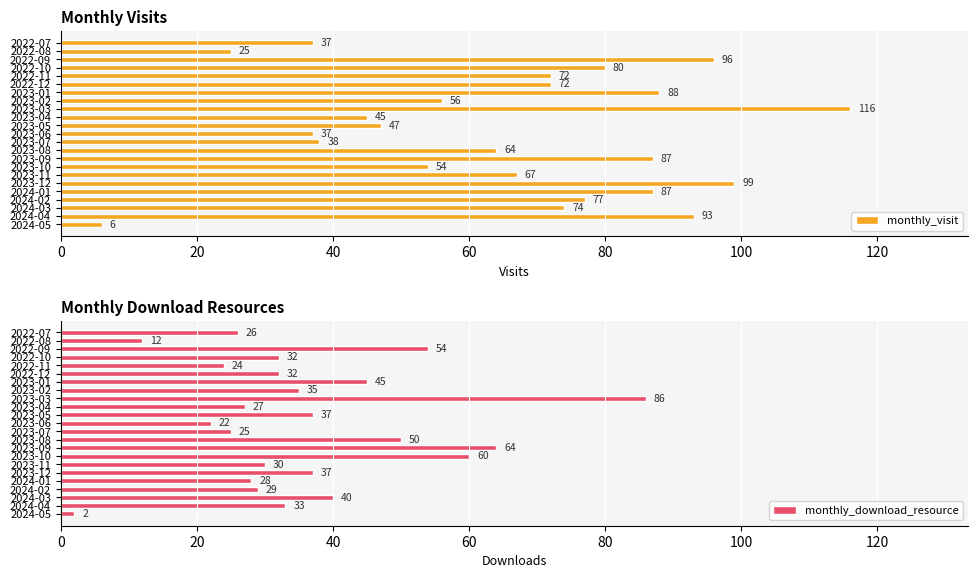

Are the bars grouped side by side (vs. stacked)?

Yes